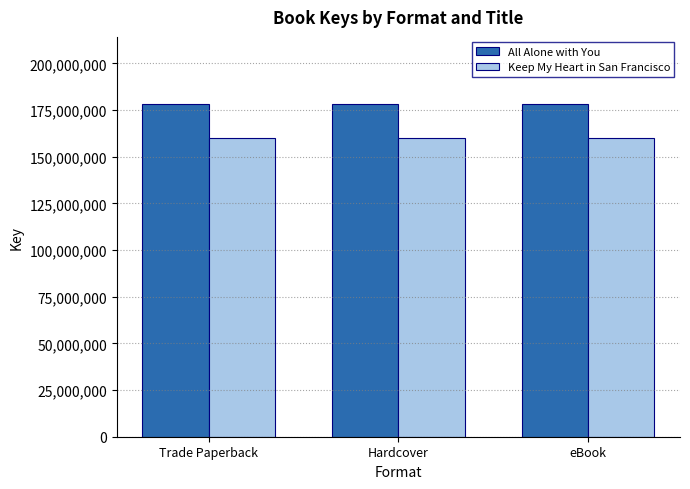

Rank the series at eBook from lowest to highest value.

Keep My Heart in San Francisco, All Alone with You